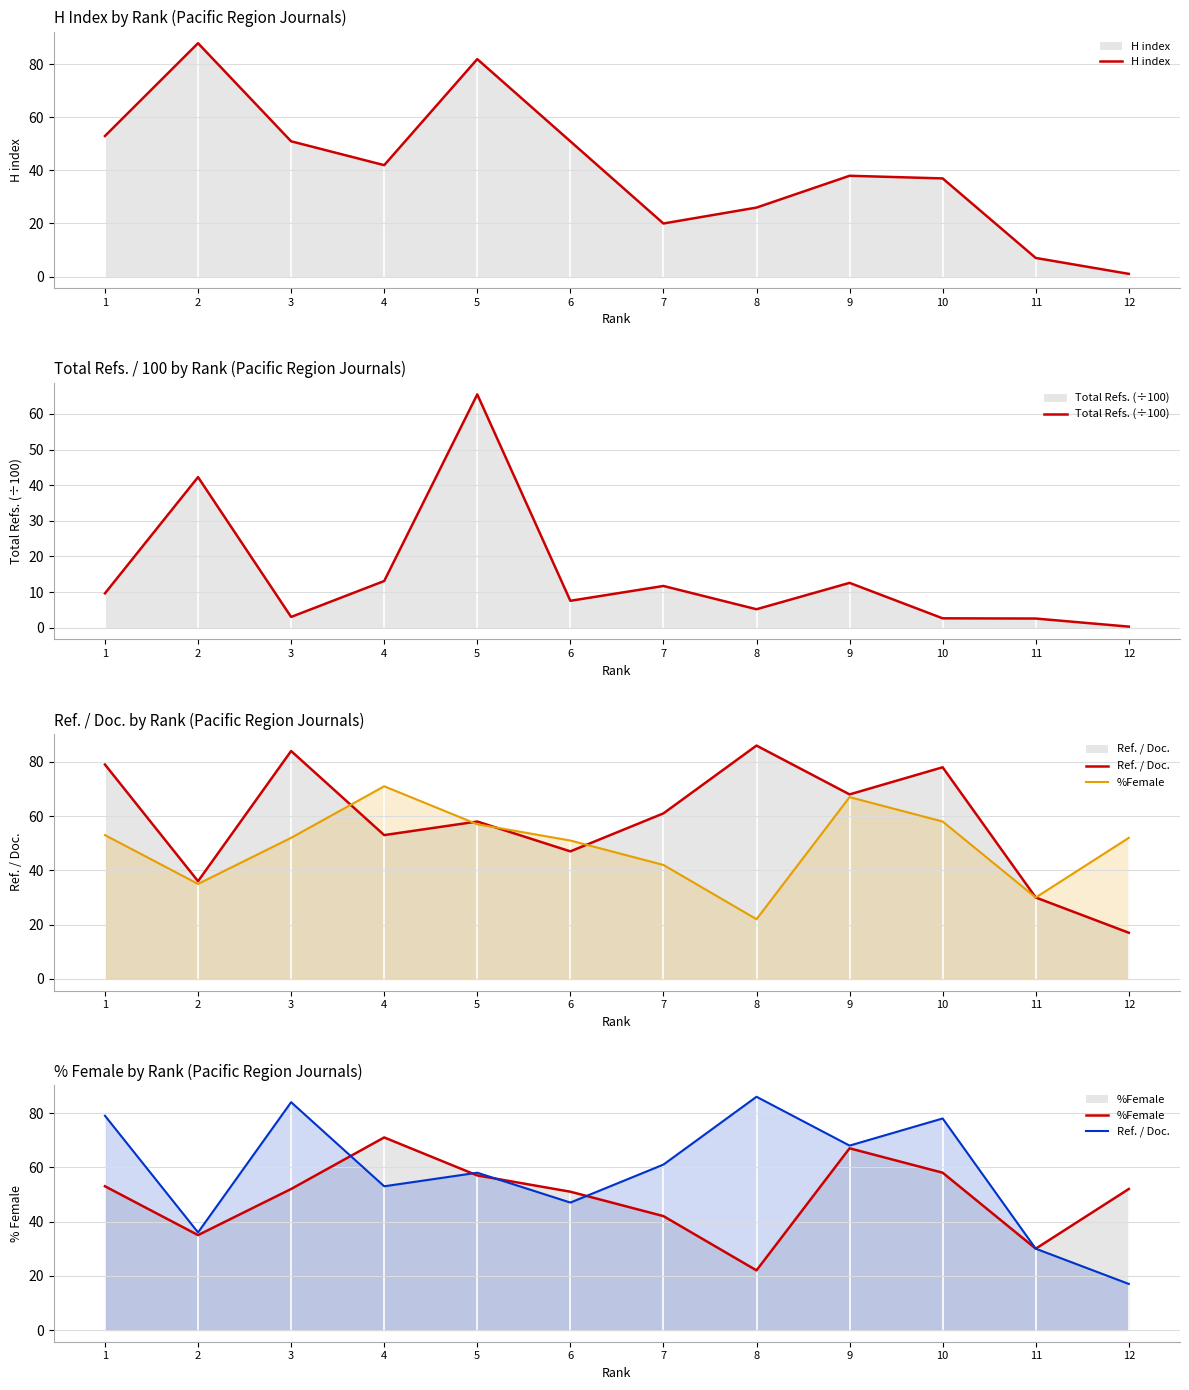

At which label does Total Refs. (÷100) first exceed 9?

1